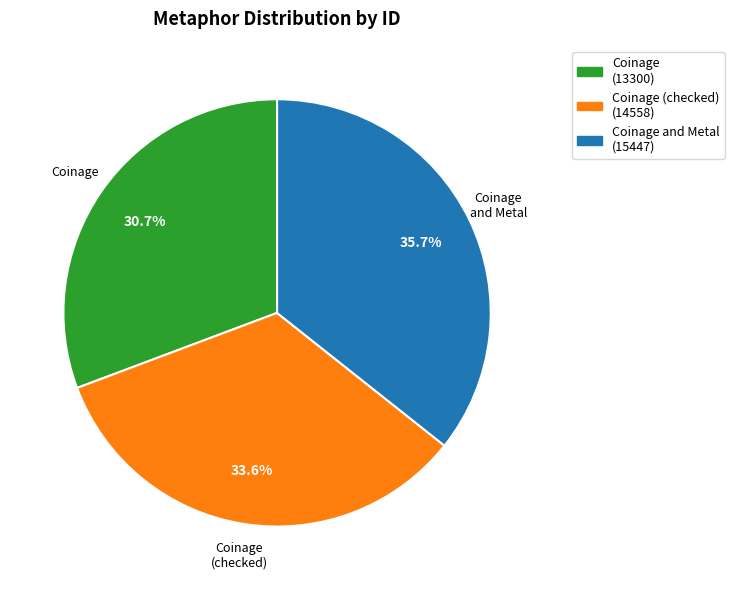

Which category has the biggest portion of the pie?

Coinage and Metal